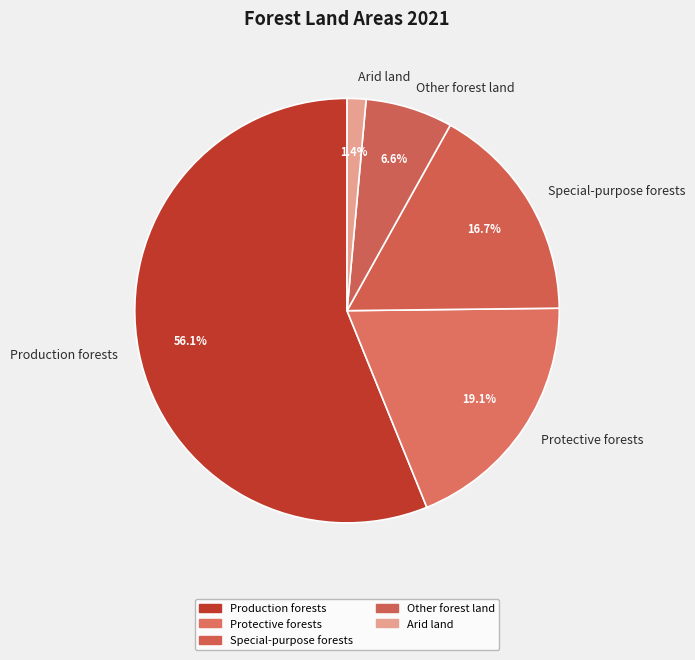

Rank the categories by value from highest to lowest.

Production forests, Protective forests, Special-purpose forests, Other forest land, Arid land